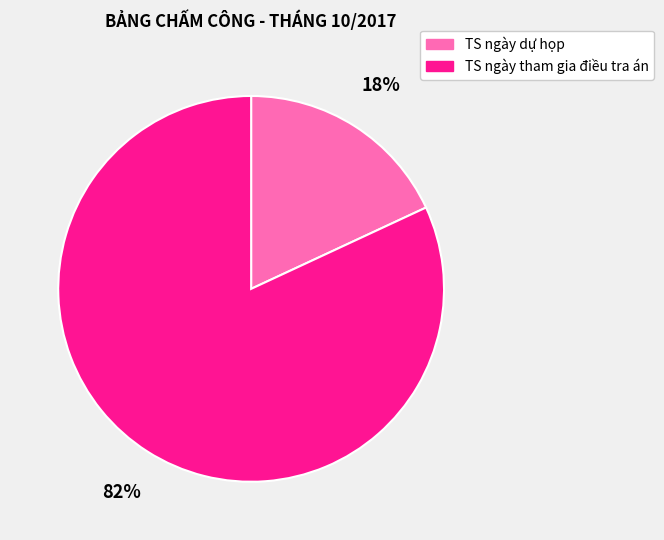

Which category has the smallest portion of the pie?

TS ngày dự họp